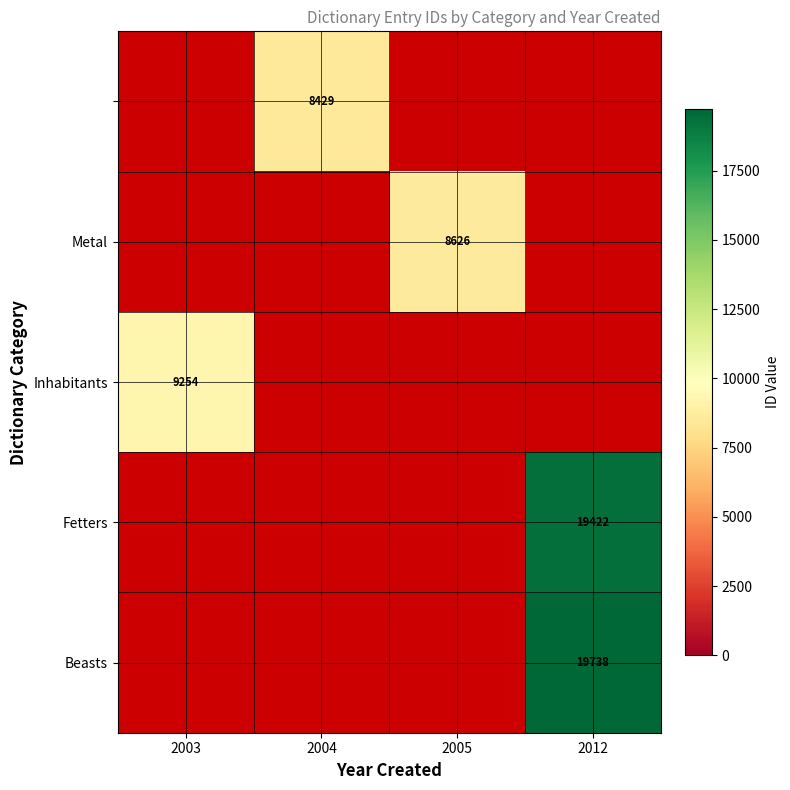

What is the total value across all series at 2005?

8626